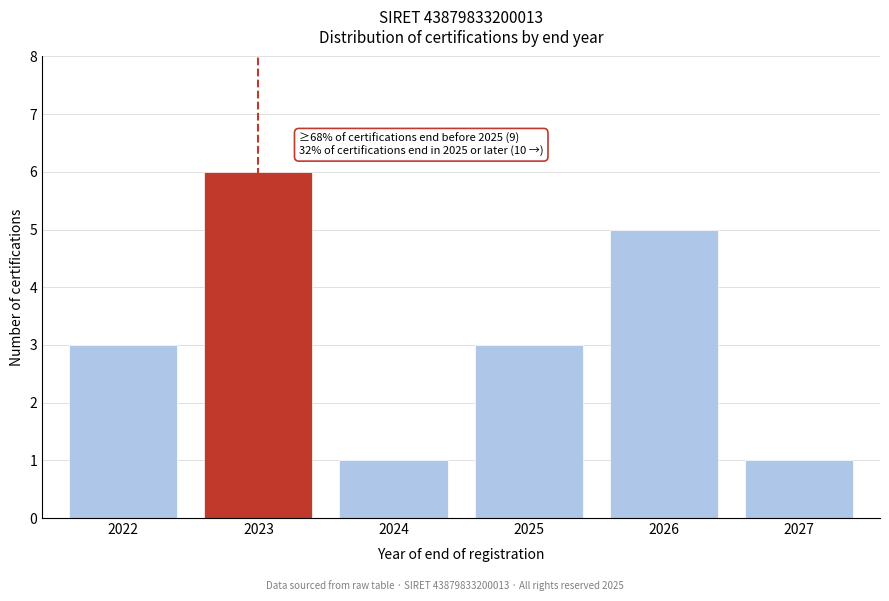

Reading left to right, transcribe all the data shown in this chart.

2022=3	2023=6	2024=1	2025=3	2026=5	2027=1